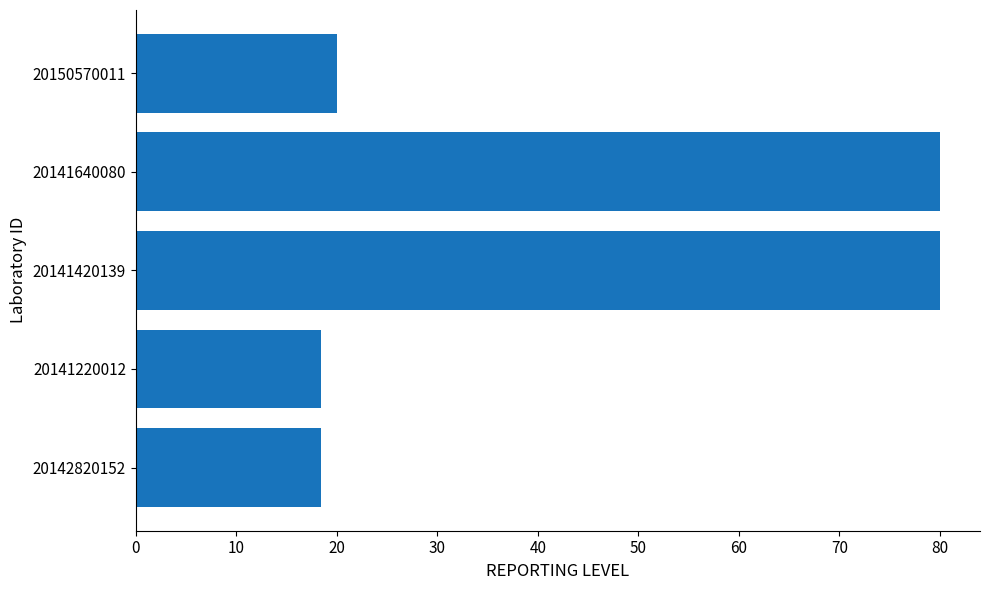

Reading bottom to top, list all the values displayed in this chart.

20142820152=18.4	20141220012=18.4	20141420139=80.0	20141640080=80.0	20150570011=20.0